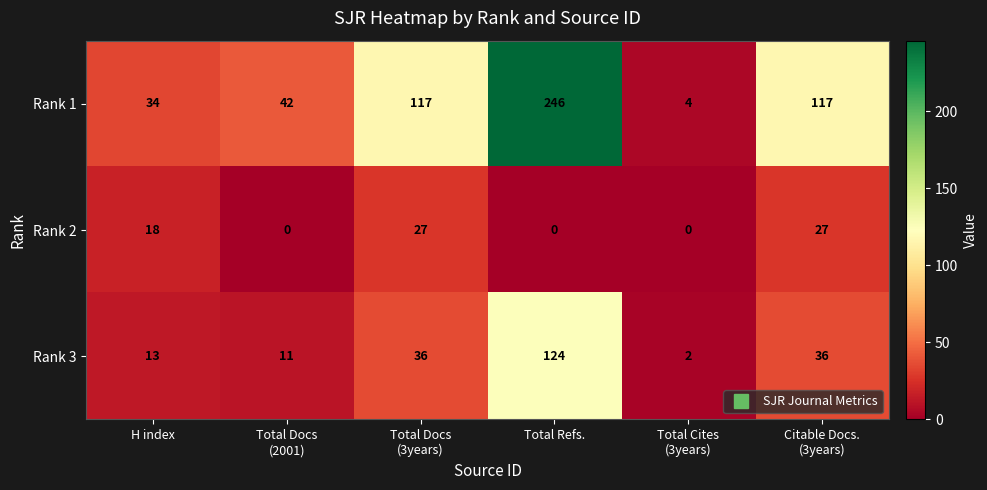

Which series has the largest range (max minus min)?

Rank 1